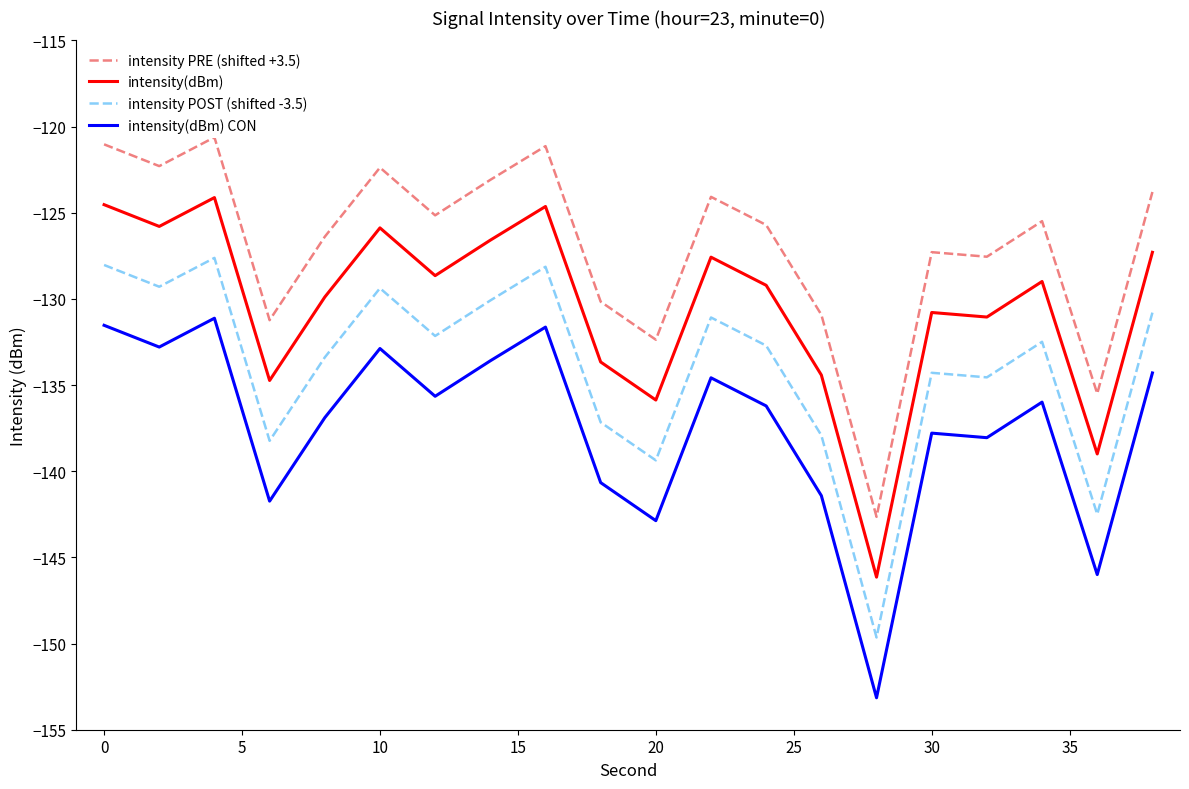

True or false: intensity PRE (shifted +3.5) and intensity POST (shifted -3.5) cross at least once.

False